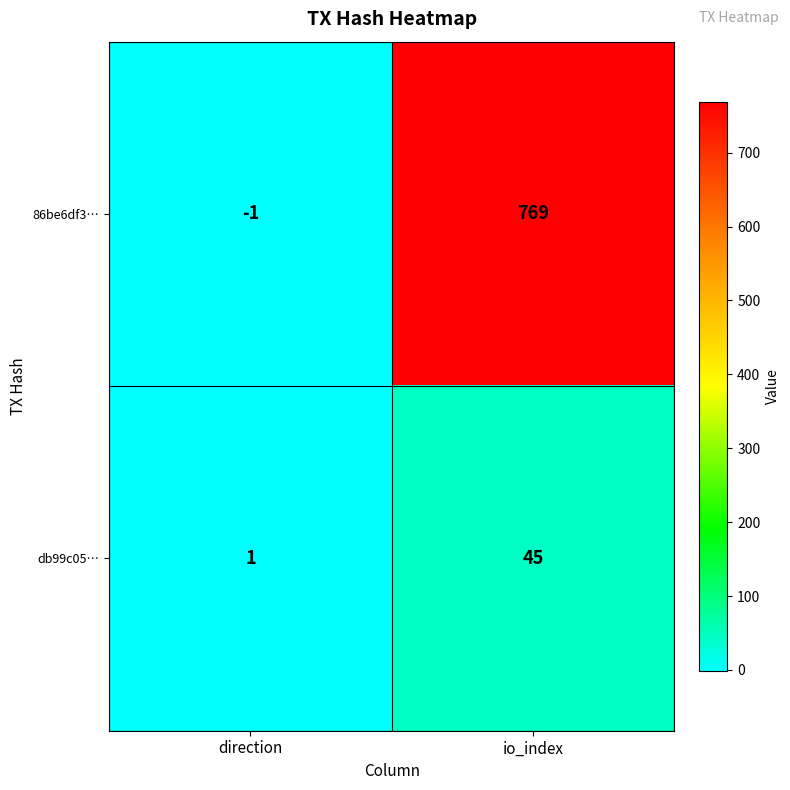

Which category has the highest value across all series?

io_index